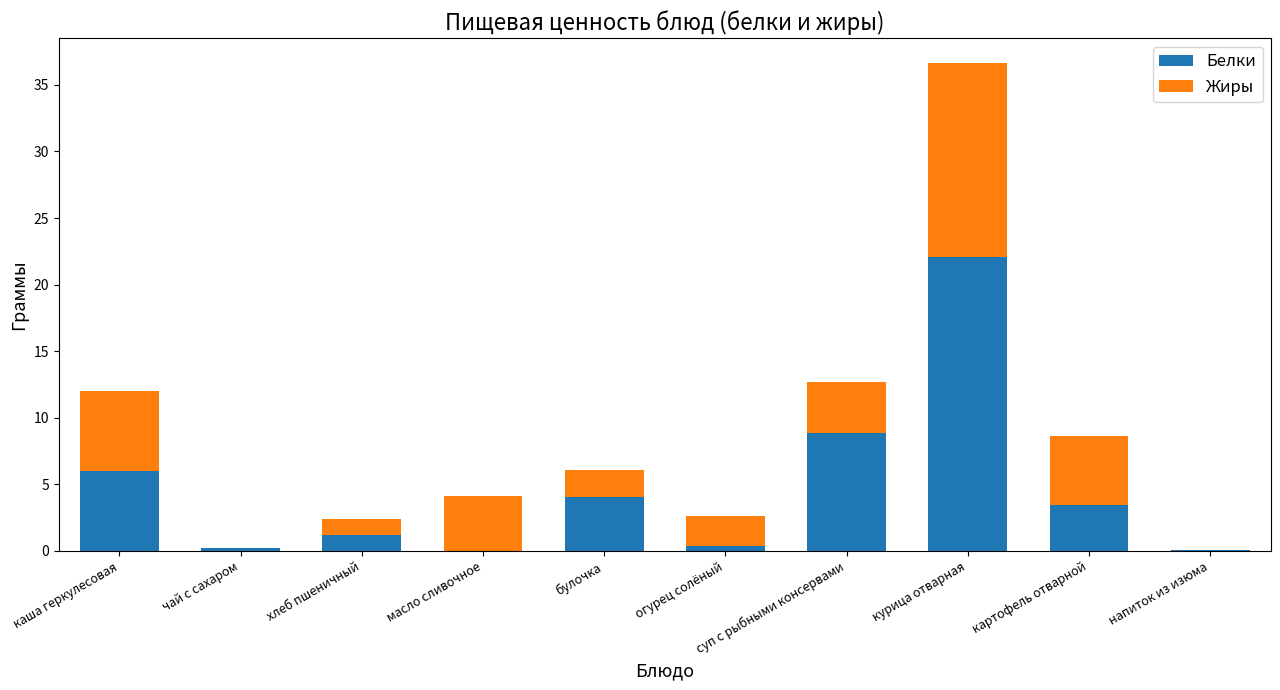

Which category has the highest value in the Белки series?

курица отварная